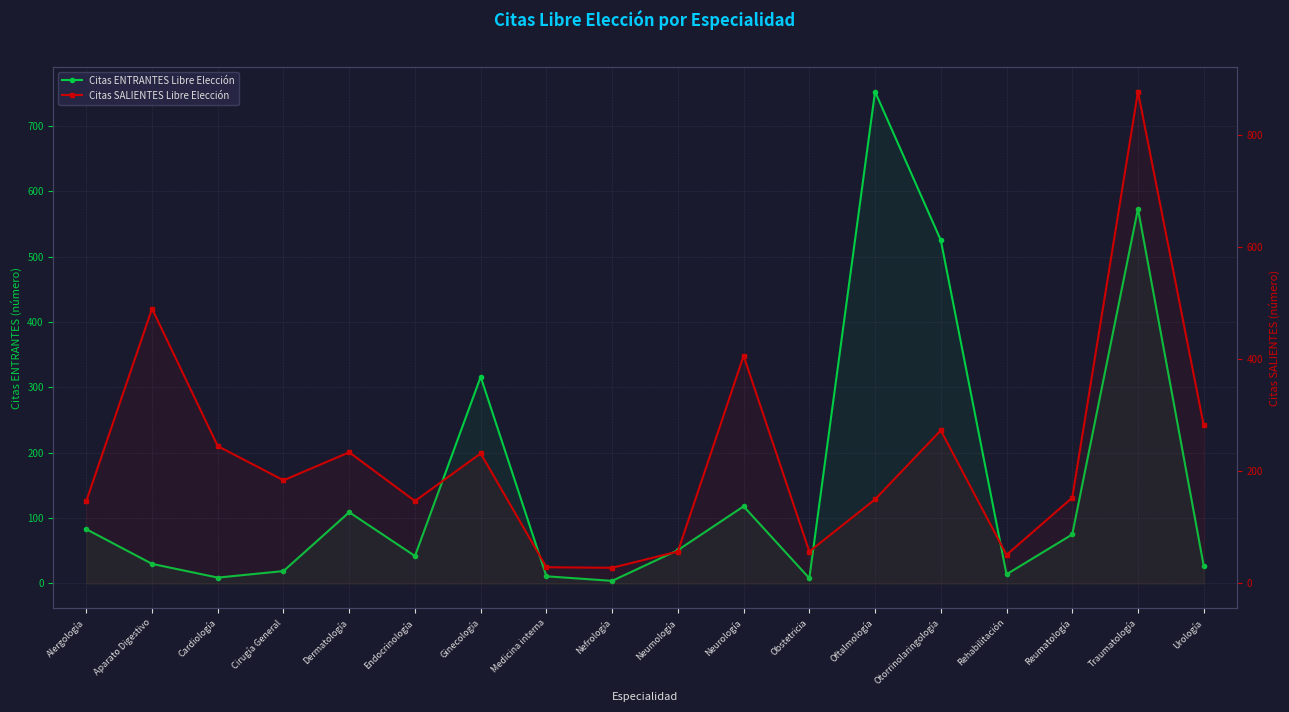

Reading left to right, what are all the values shown in this chart?

Citas ENTRANTES Libre Elección: Alergología=83	Aparato Digestivo=30	Cardiología=9	Cirugía General=19	Dermatología=109	Endocrinología=42	Ginecología=316	Medicina interna=11	Nefrología=4	Neumología=51	Neurología=118	Obstetricia=8	Oftalmología=752	Otorrinolaringología=525	Rehabilitación=14	Reumatología=75	Traumatología=573	Urología=27
Citas SALIENTES Libre Elección: Alergología=147	Aparato Digestivo=490	Cardiología=245	Cirugía General=184	Dermatología=234	Endocrinología=147	Ginecología=232	Medicina interna=29	Nefrología=28	Neumología=57	Neurología=406	Obstetricia=57	Oftalmología=150	Otorrinolaringología=273	Rehabilitación=51	Reumatología=153	Traumatología=877	Urología=282